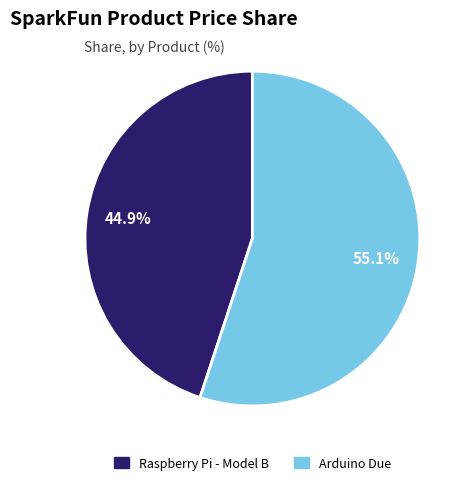

Between Arduino Due and Raspberry Pi - Model B, which is larger?

Arduino Due